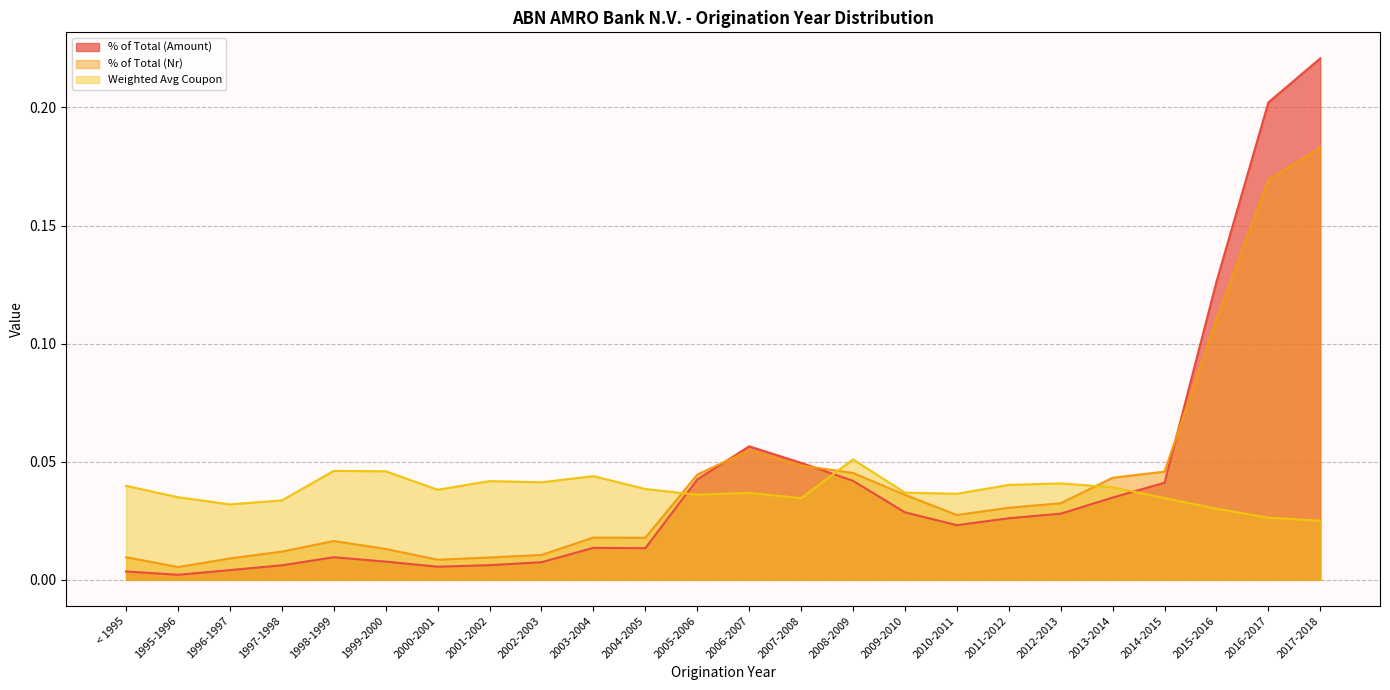

At which category does % of Total (Amount) reach its first local valley?

1995-1996